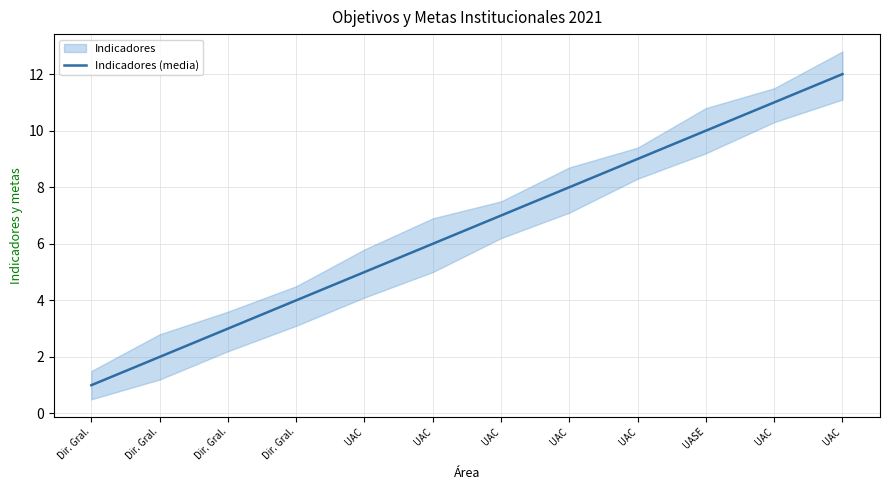

What is the change in value from Dir. Gral. to UAC?

+7